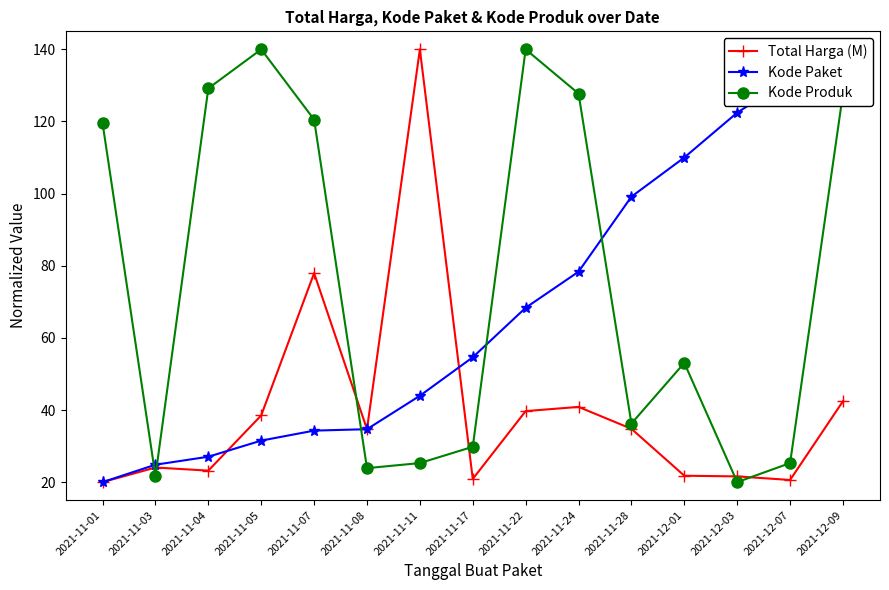

Is the value of Kode Produk at 2021-12-09 greater than the value of Kode Paket at 2021-11-08?

Yes